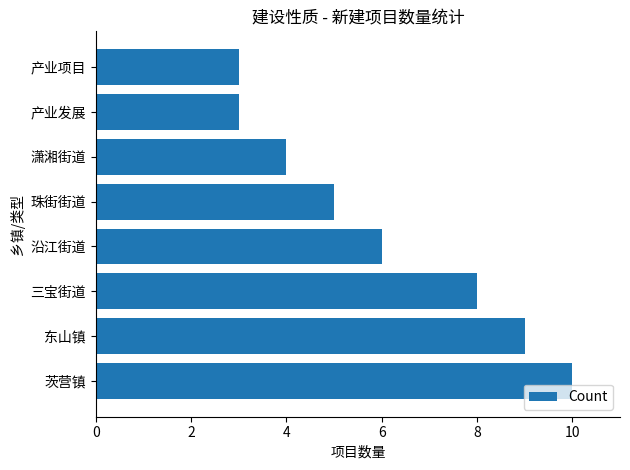

Reading top to bottom, what are all the values shown in this chart?

3	3	4	5	6	8	9	10